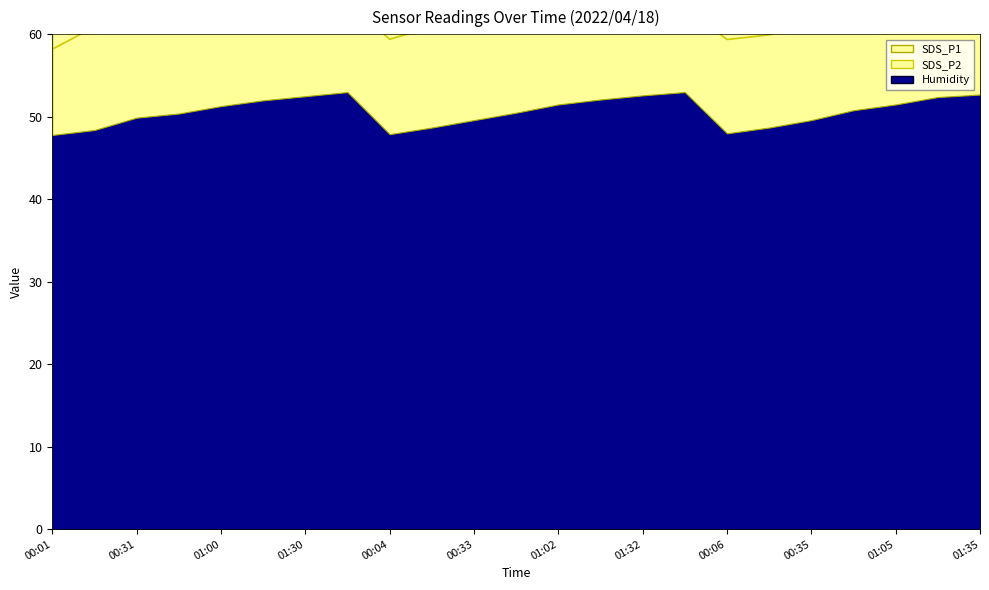

Is it true that the value at 00:33 is 62.2?

True